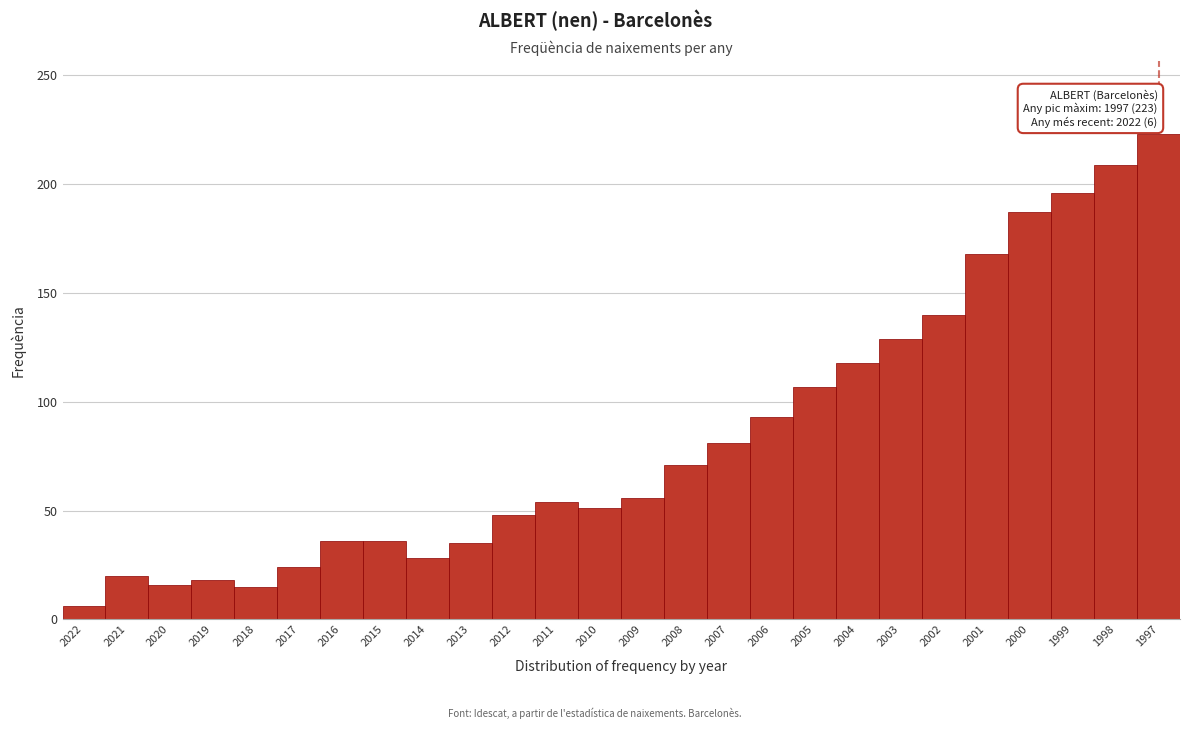

At which category does the chart reach its peak across all series?

1997